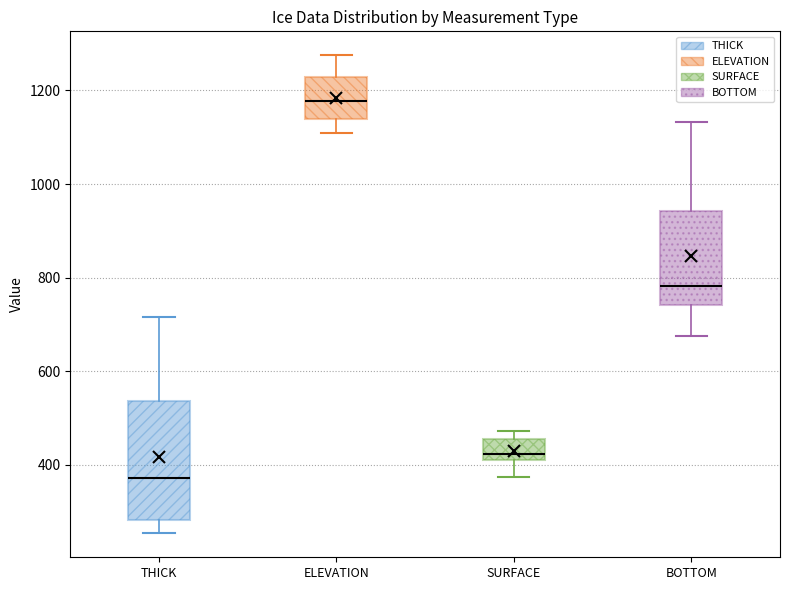

Reading left to right, transcribe this box plot: for each box, give where its median line is, the range the box spans, and where its two whiskers end, as read against the y-axis. The values are not printed on the chart, so give them approximately, as read against the axis.

THICK: median 380, box 280 to 540, whiskers 260 to 720
ELEVATION: median 1180, box 1140 to 1220, whiskers 1100 to 1280
SURFACE: median 420, box 400 to 460, whiskers 380 to 480
BOTTOM: median 780, box 740 to 940, whiskers 680 to 1140